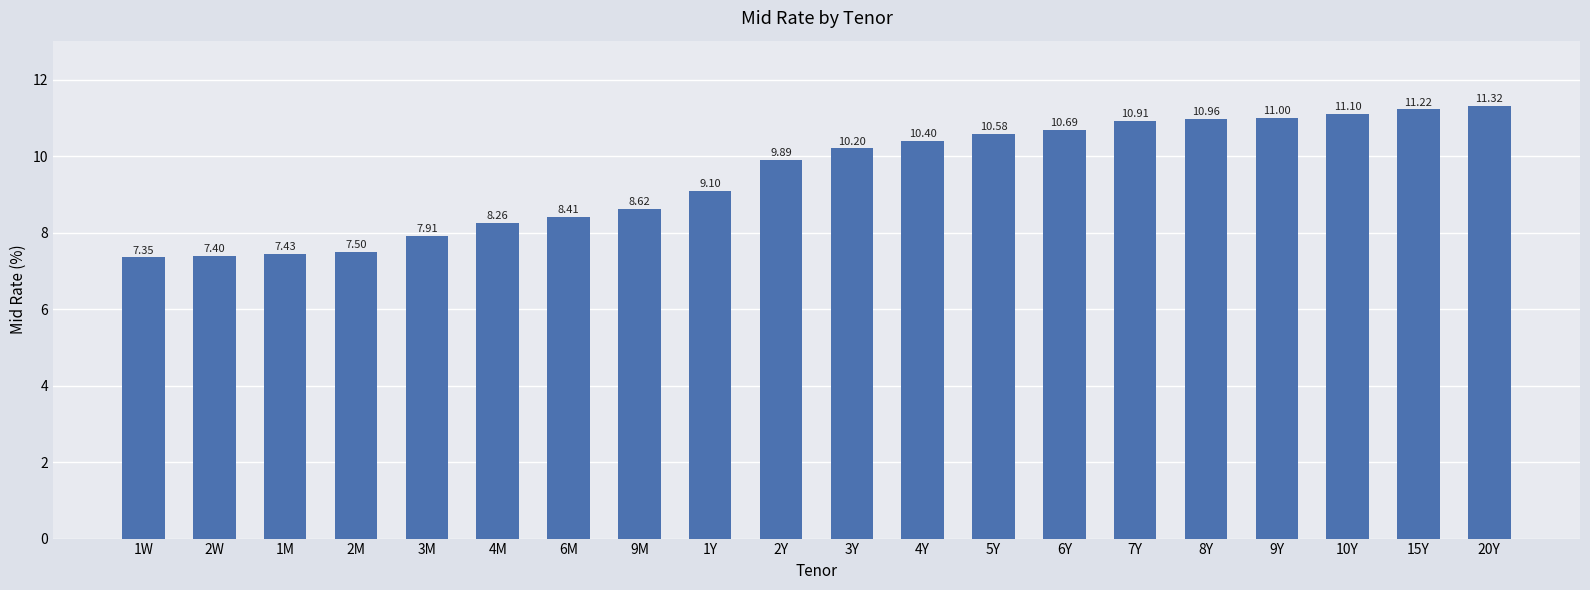

What is the difference between the maximum and minimum values?

4.0